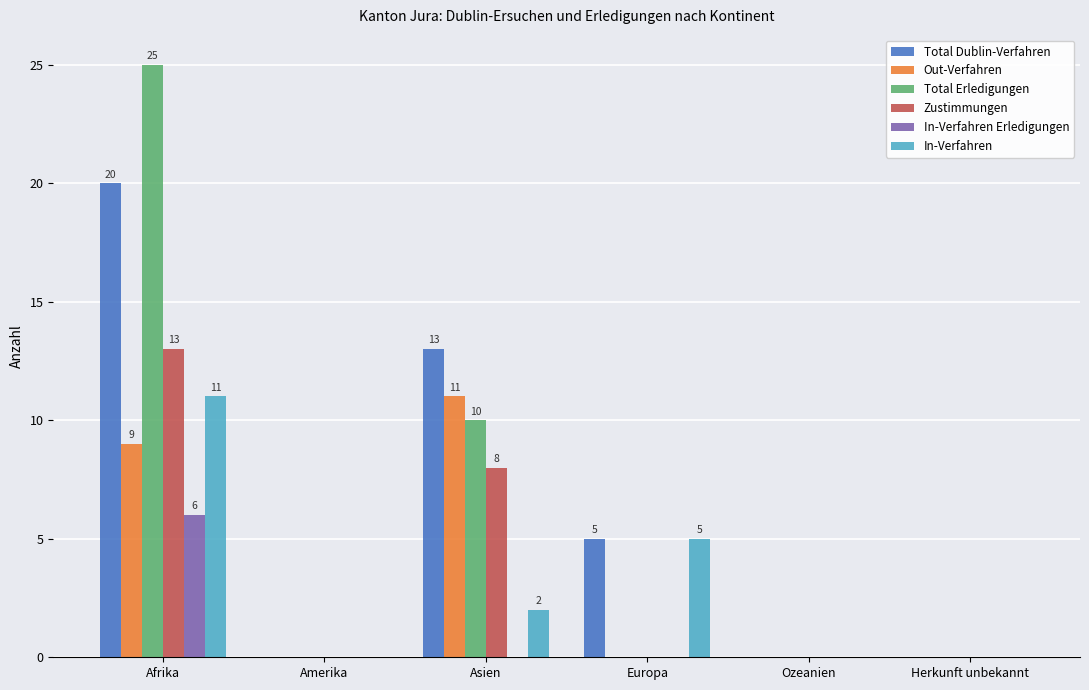

What are all the series names shown in the legend?

Total Dublin-Verfahren, Out-Verfahren, Total Erledigungen, Zustimmungen, In-Verfahren Erledigungen, In-Verfahren